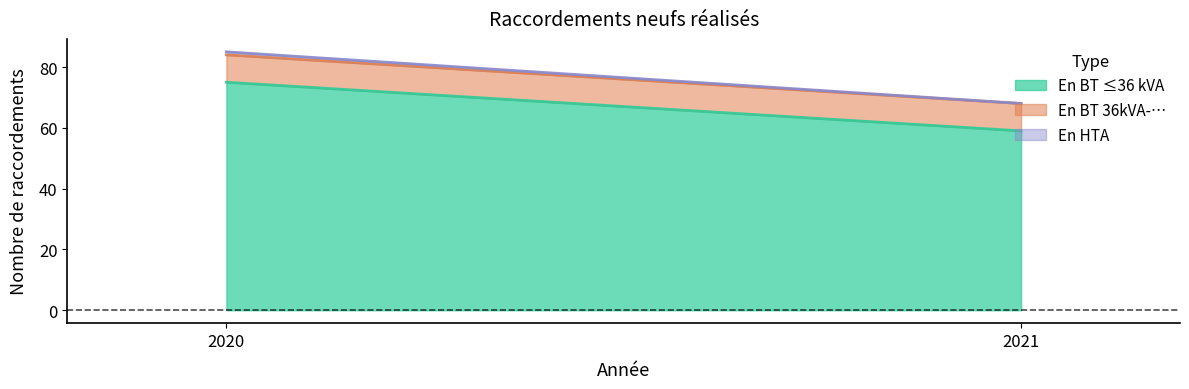

Reading left to right, extract all data points from this chart.

En BT ≤36 kVA: 2020=75	2021=59
En BT 36kVA-…: 2020=9	2021=9
En HTA: 2020=1	2021=0